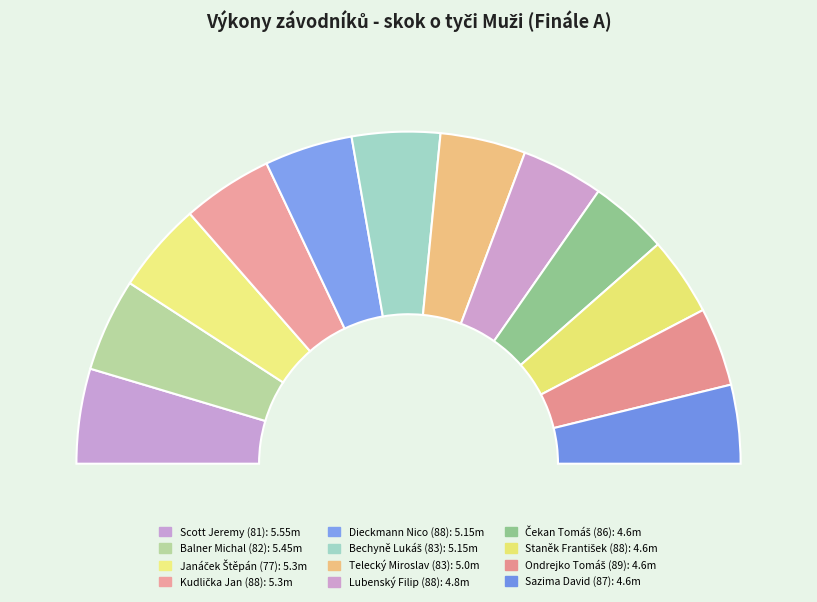

True or false: Dieckmann Nico (88) accounts for 9% of the total.

True